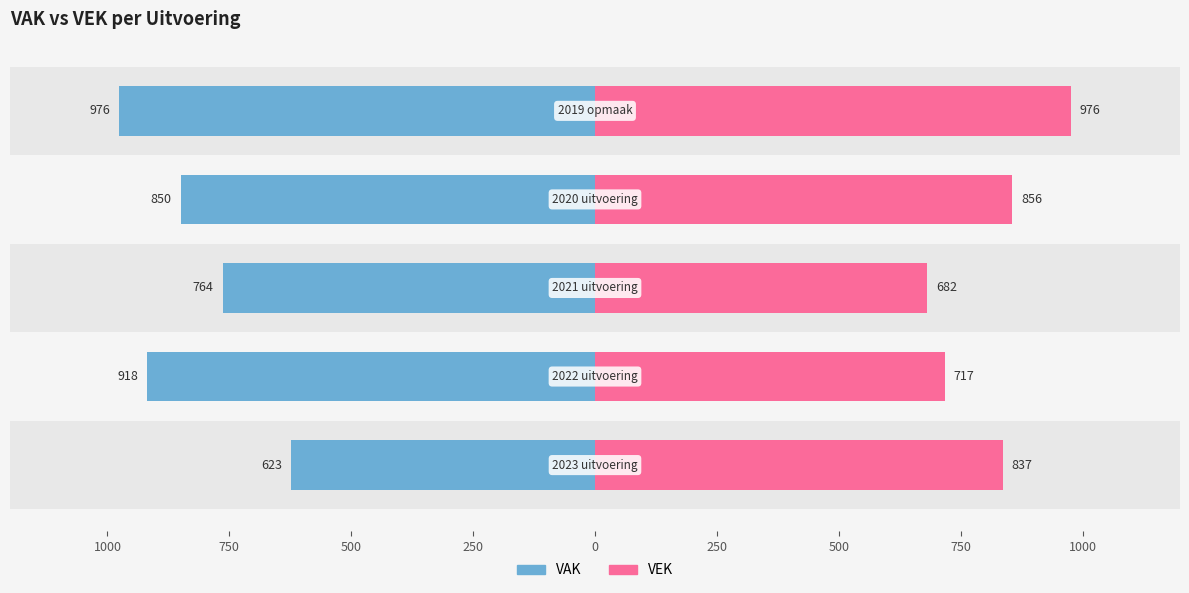

How many data points in VEK are above 837?

2